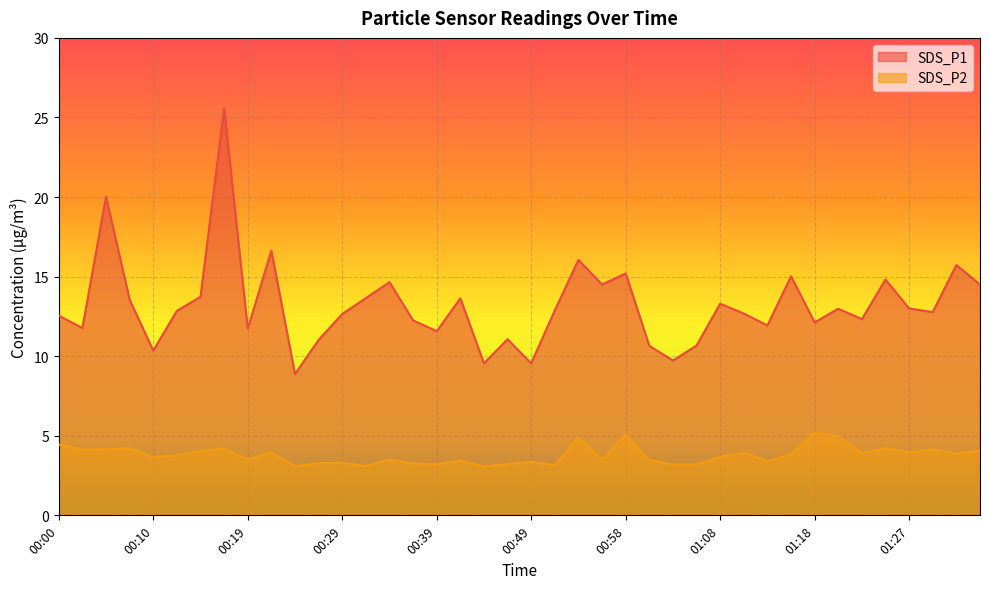

What is the maximum value shown in the chart?

25.6